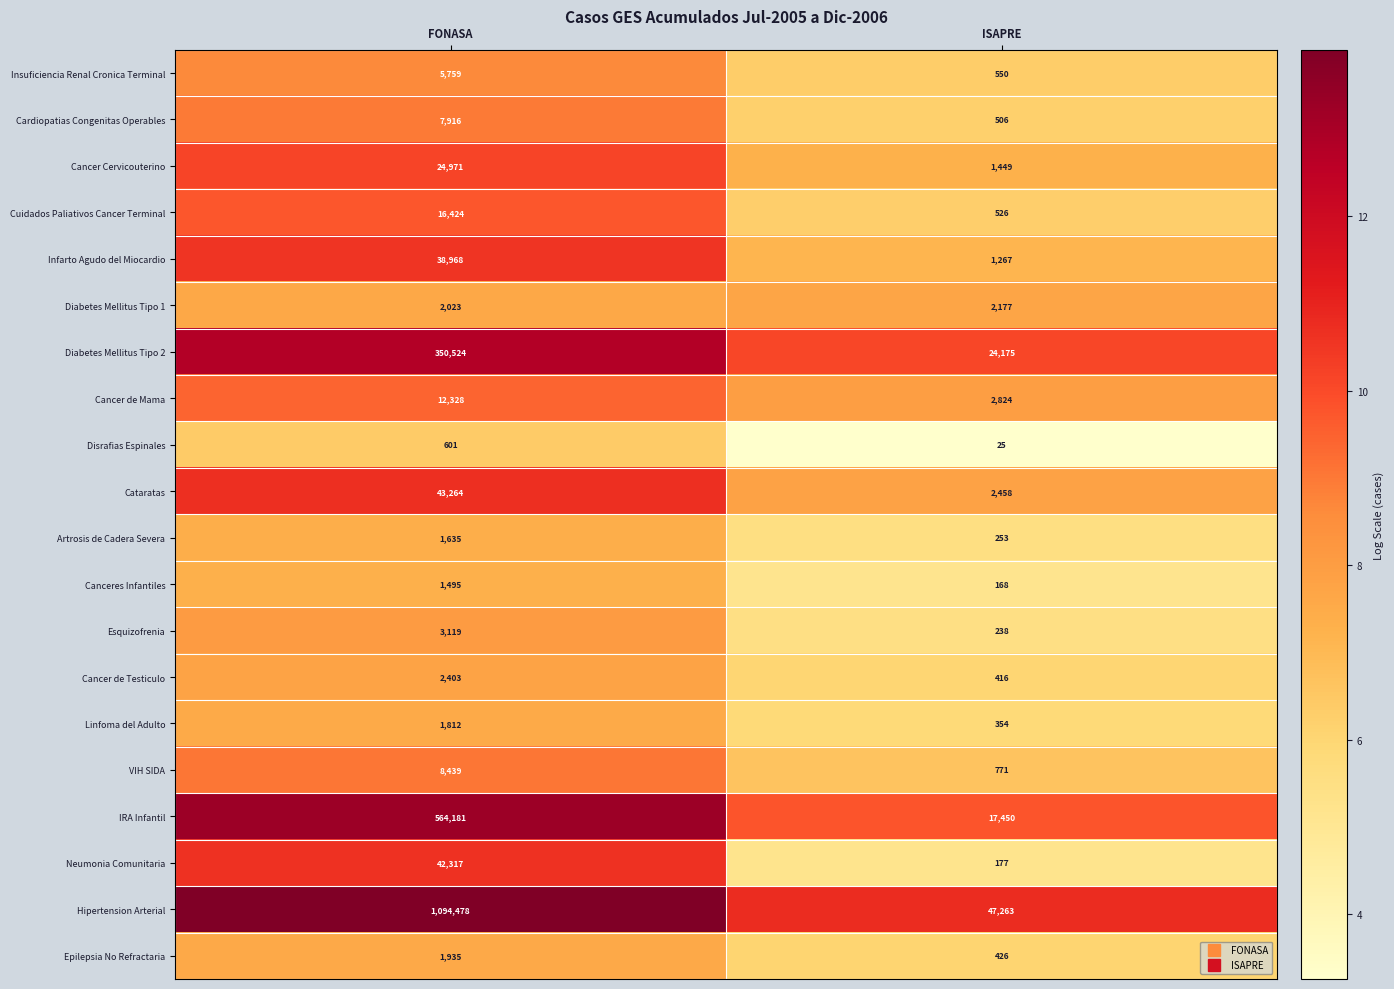

At which label does Hipertension Arterial reach its peak?

FONASA